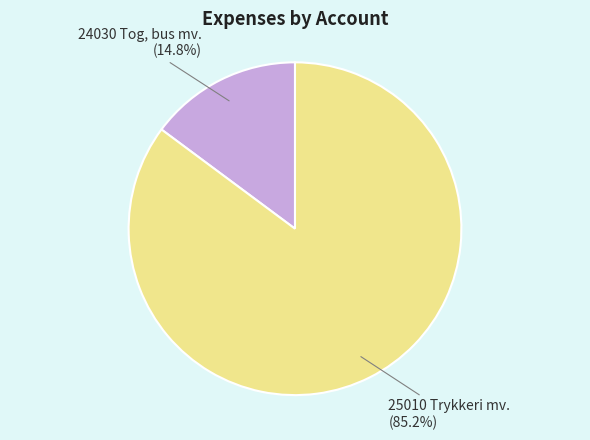

How many slices are in this pie chart?

2